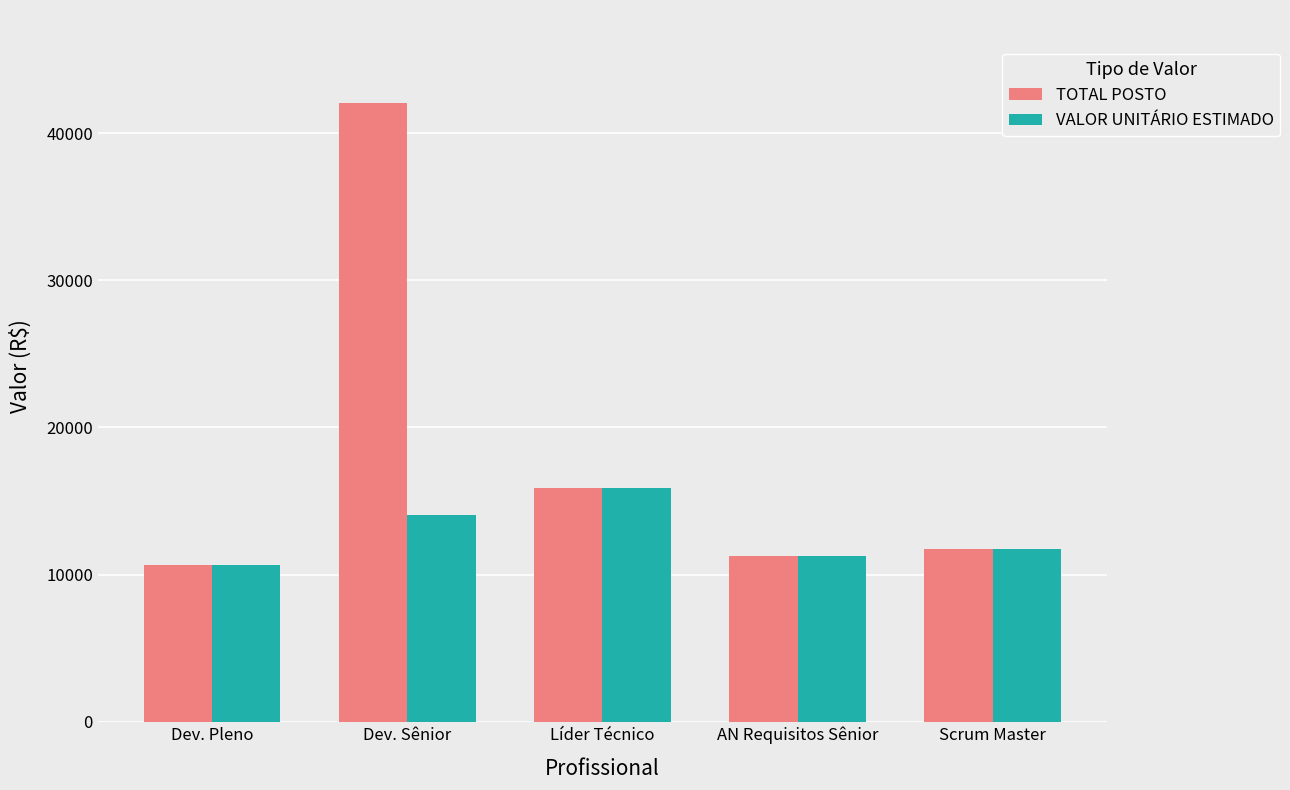

What is the label of the 4th bar from the left?

AN Requisitos Sênior